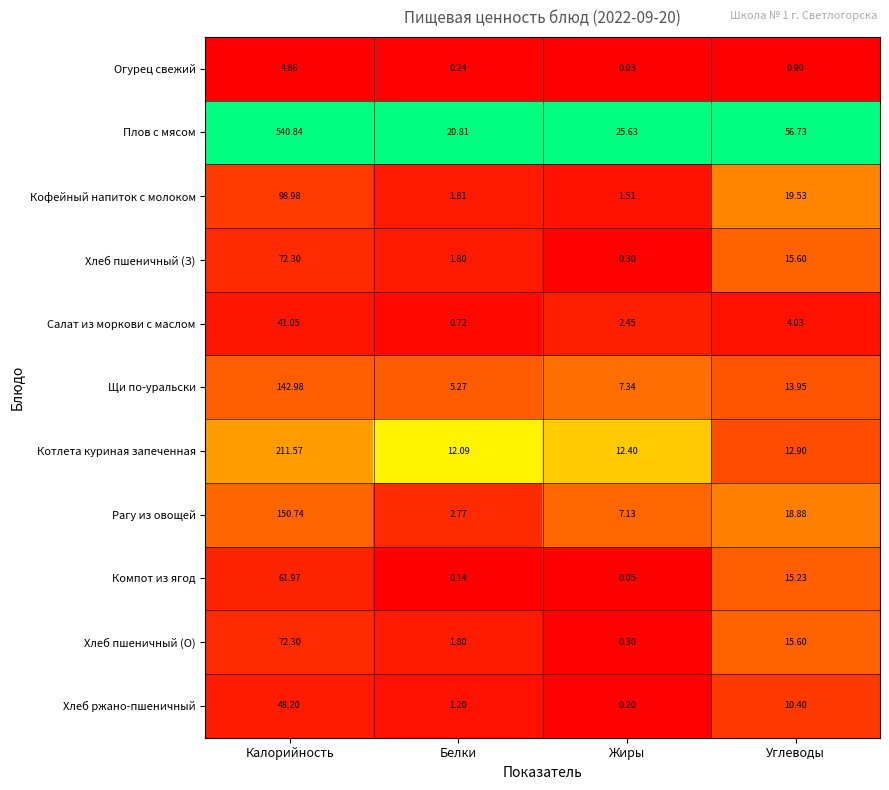

Rank the categories by Хлеб пшеничный (О) value from lowest to highest.

Жиры, Белки, Углеводы, Калорийность